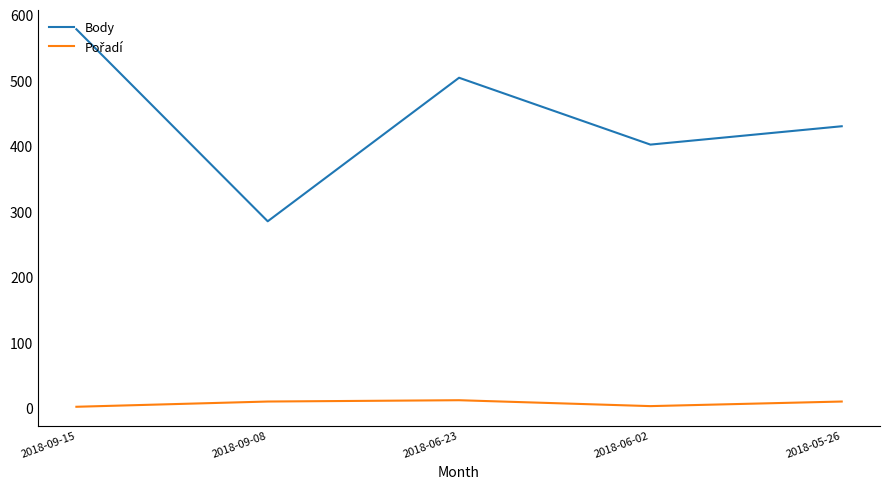

The value of Body at 2018-09-08 is 285. True or false?

True